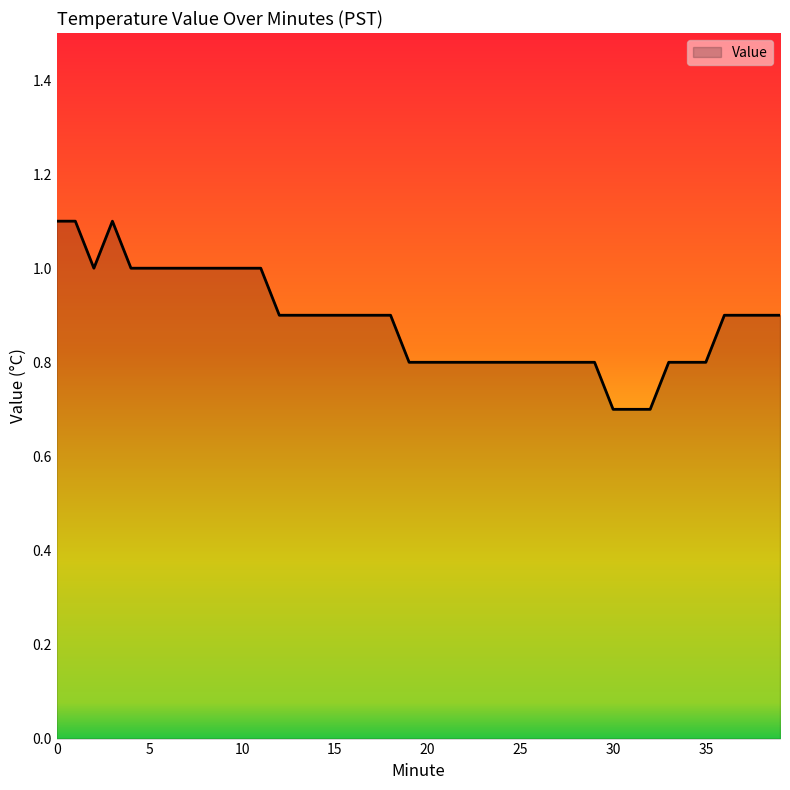

Reading left to right, transcribe all the data shown in this chart.

1.1	1.1	1.0	1.1	1.0	1.0	1.0	1.0	1.0	1.0	1.0	1.0	0.9	0.9	0.9	0.9	0.9	0.9	0.9	0.8	0.8	0.8	0.8	0.8	0.8	0.8	0.8	0.8	0.8	0.8	0.7	0.7	0.7	0.8	0.8	0.8	0.9	0.9	0.9	0.9